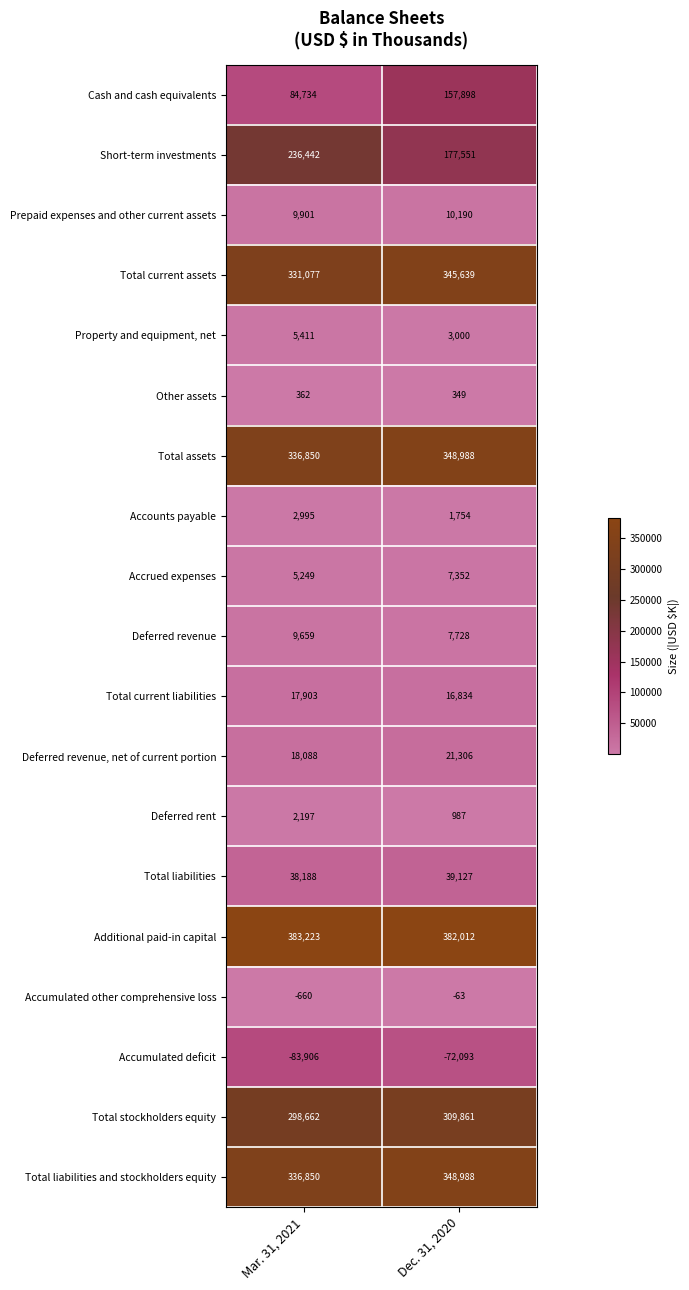

What is the difference between the maximum and minimum values in the Deferred revenue series?

1931